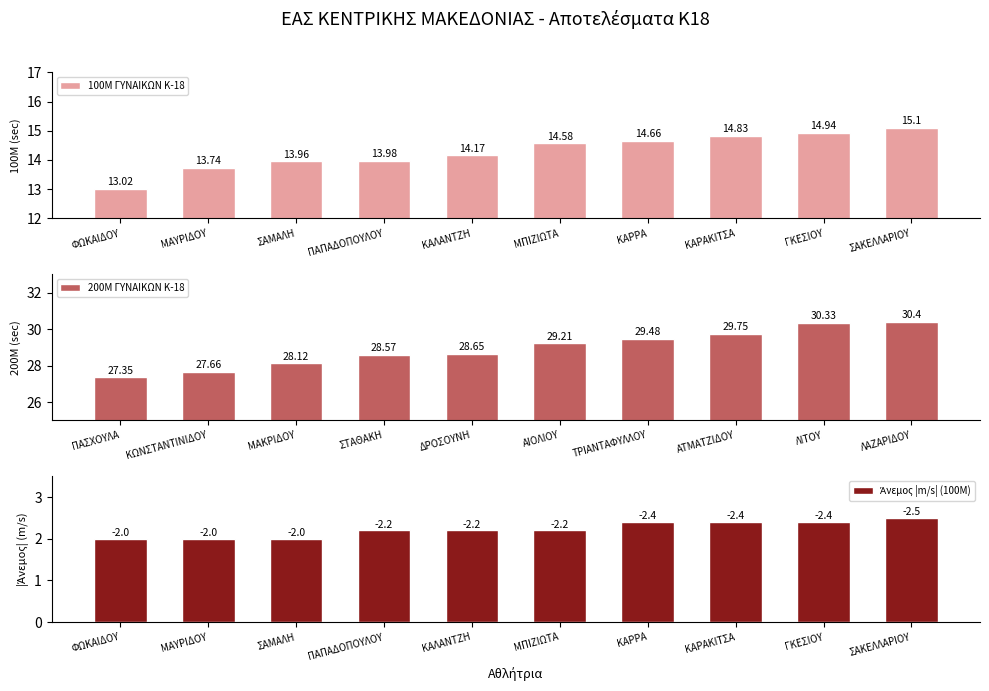

At which label does 100M ΓΥΝΑΙΚΩΝ Κ-18 reach its peak?

ΣΑΚΕΛΛΑΡΙΟΥ